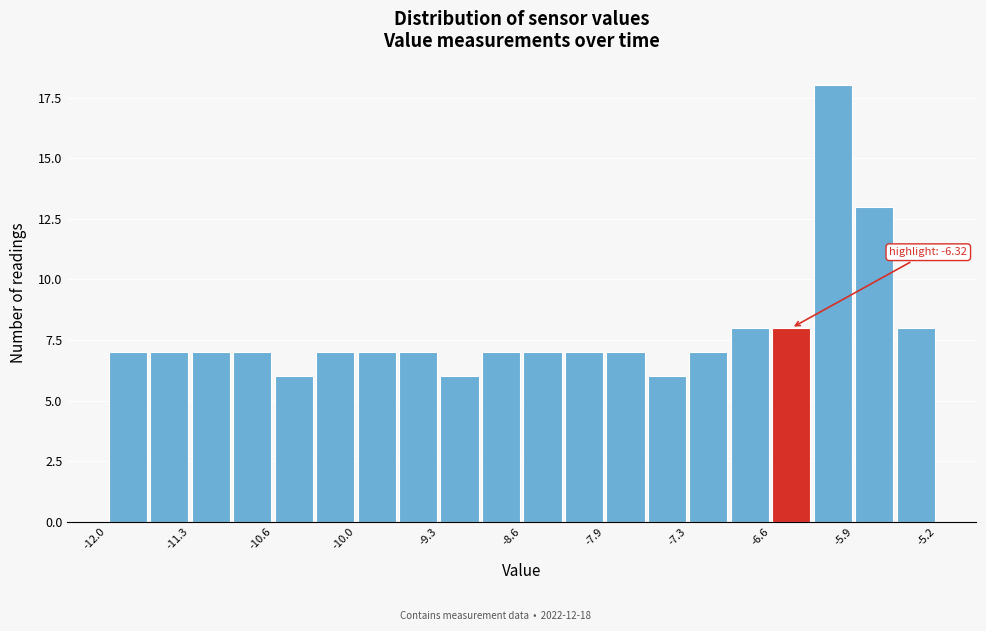

Read against the x-axis, roughly where is the centre of the tallest bar?

-6.1